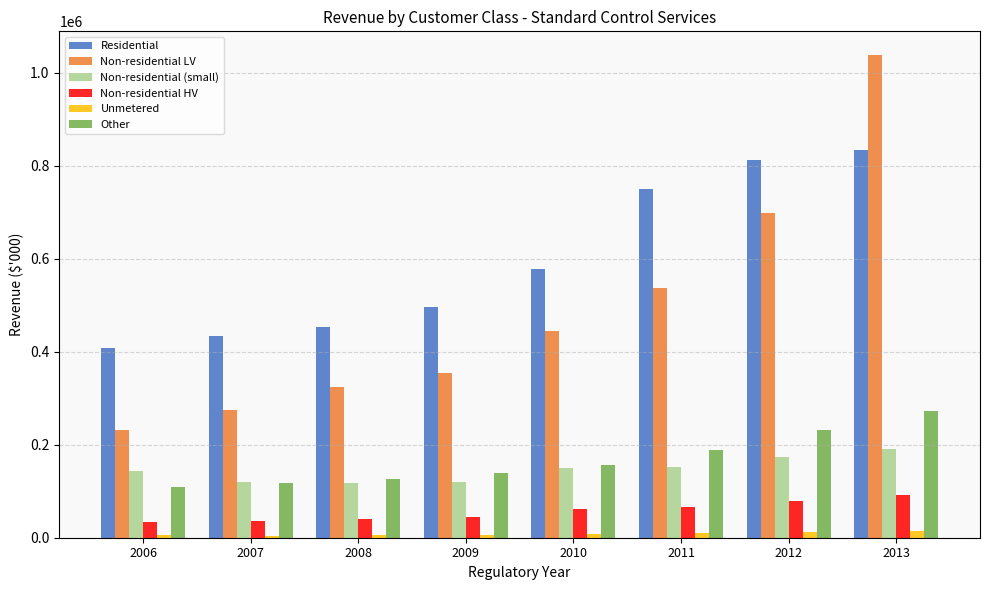

What is the maximum value for Non-residential (small)?

190299.4